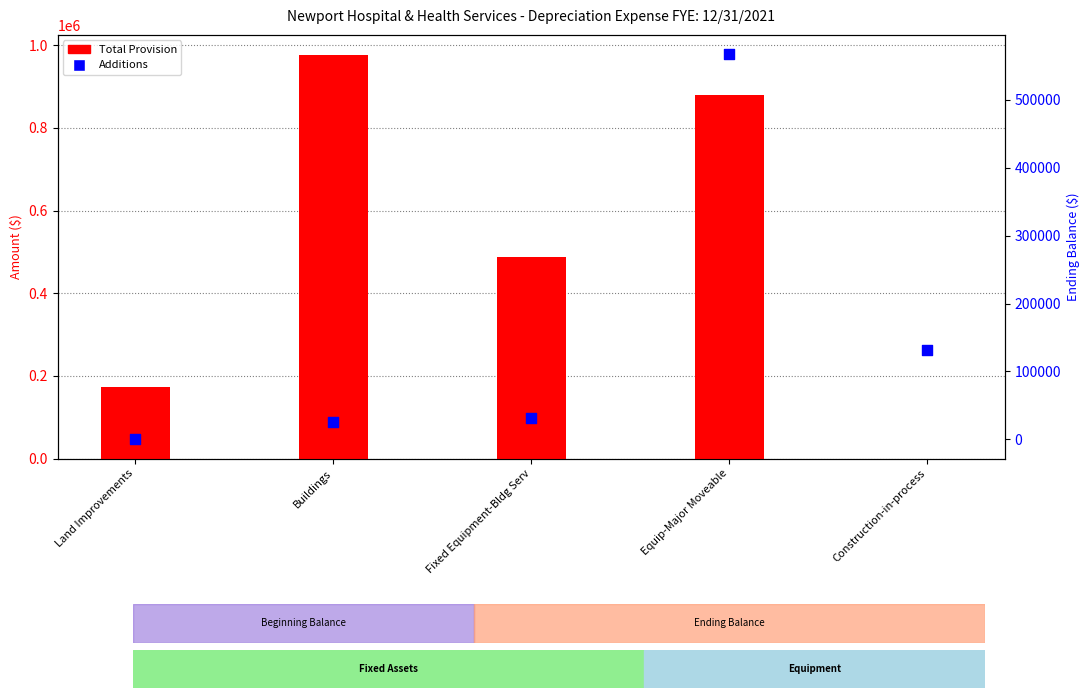

What are all the series names shown in the legend?

Total Provision, Additions